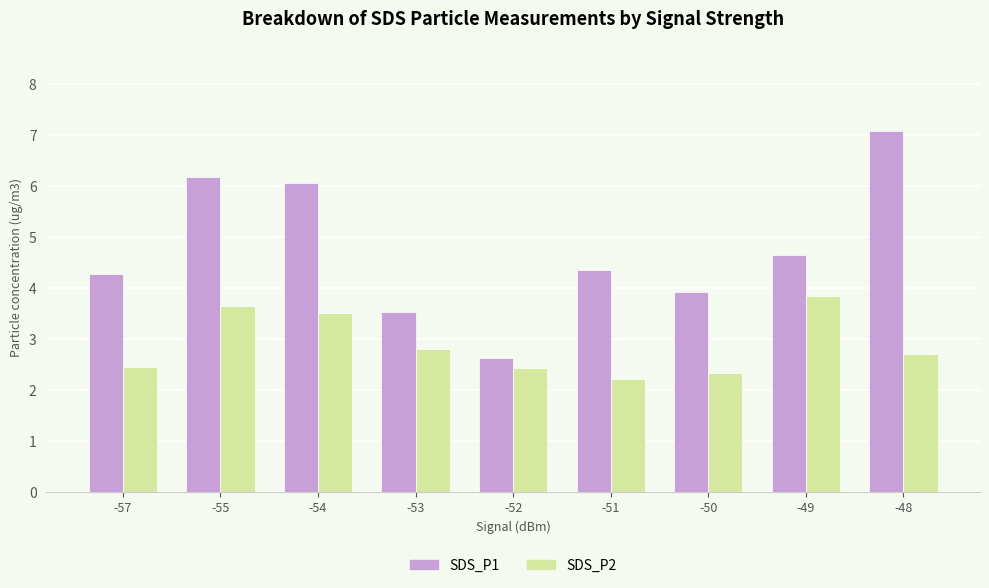

Is it true that SDS_P1 equals 4.7 at -49?

True